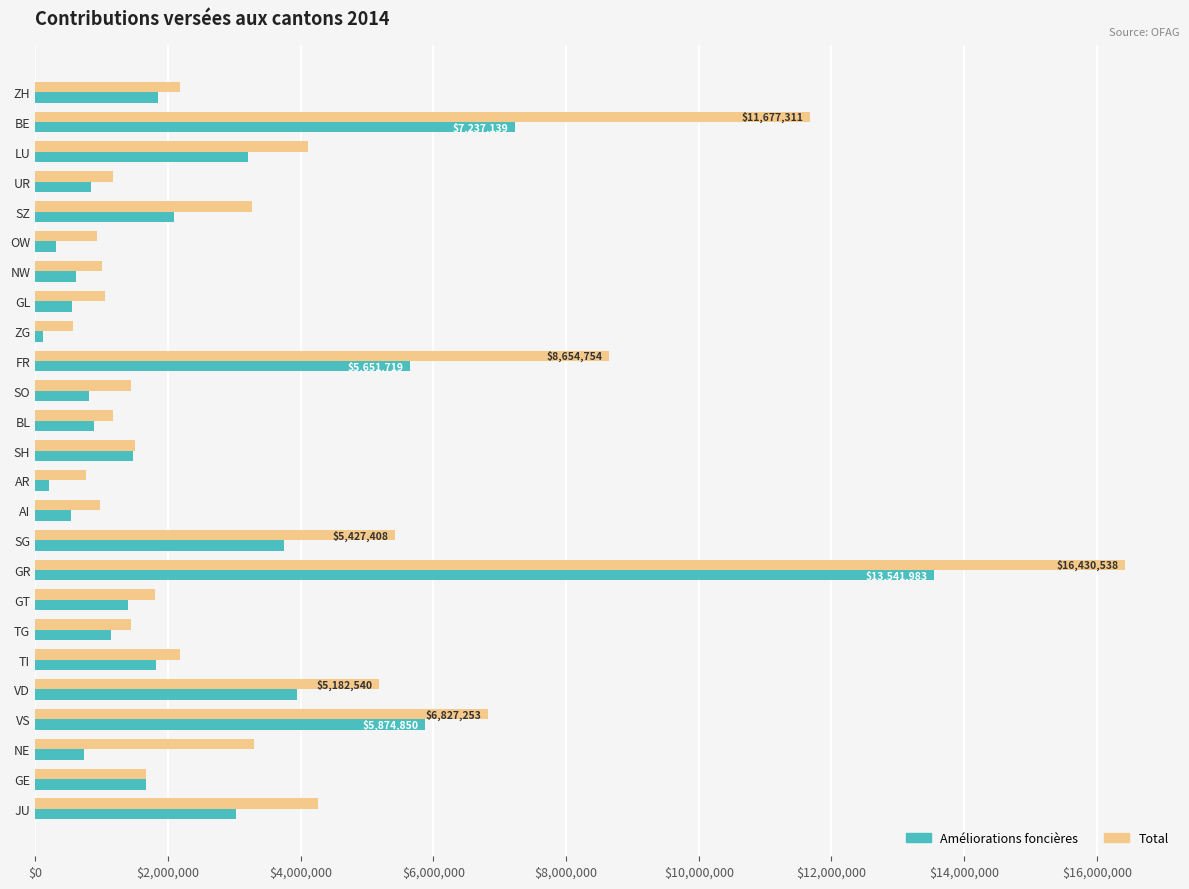

At which label does Améliorations foncières reach its peak?

GR